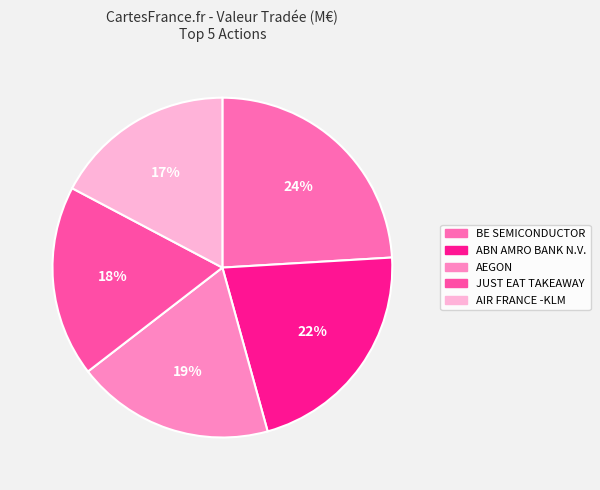

Which slice is the largest?

BE SEMICONDUCTOR